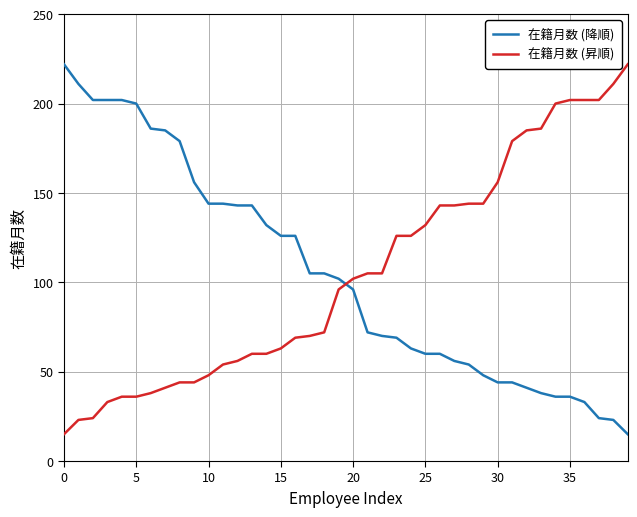

True or false: 在籍月数 (昇順) and 在籍月数 (降順) cross at least once.

True